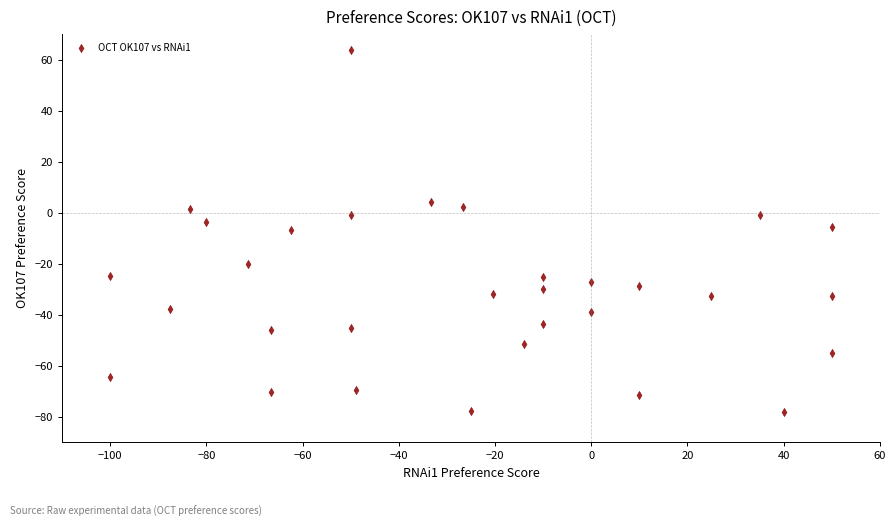

What is the range of X values (max minus min)?

150.0